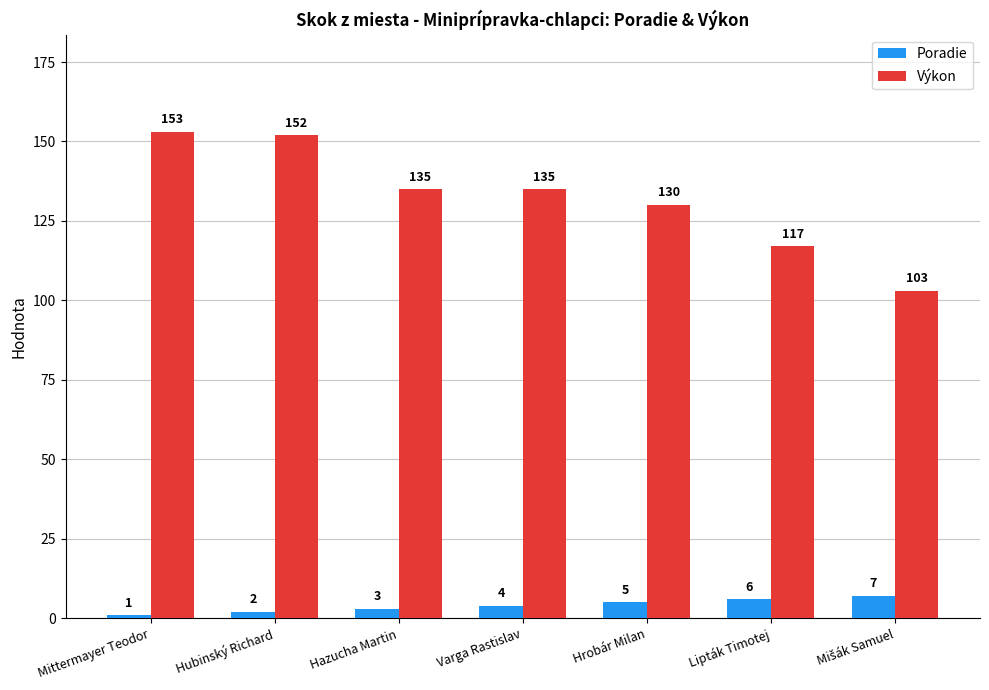

Where is Výkon nearest to the value 128?

Hrobár Milan